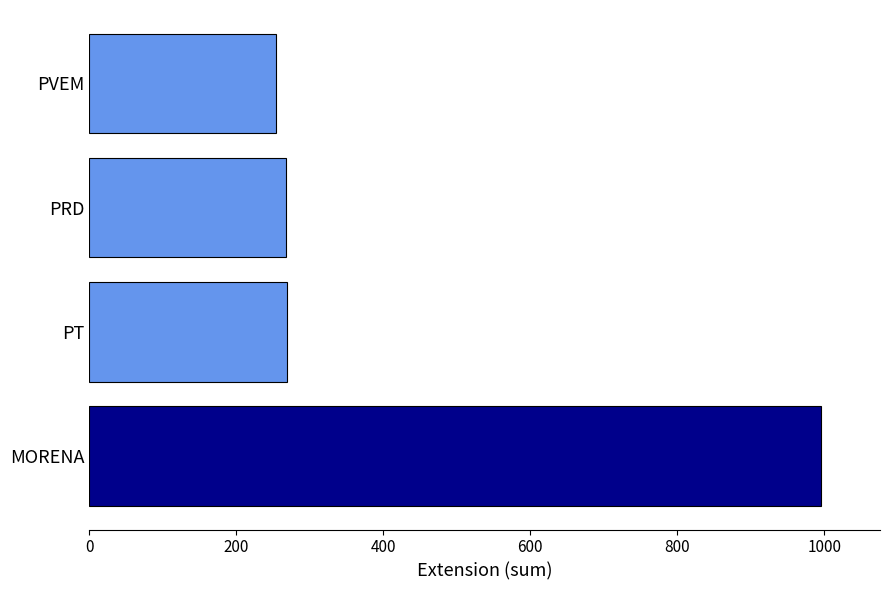

What is the average value?

447